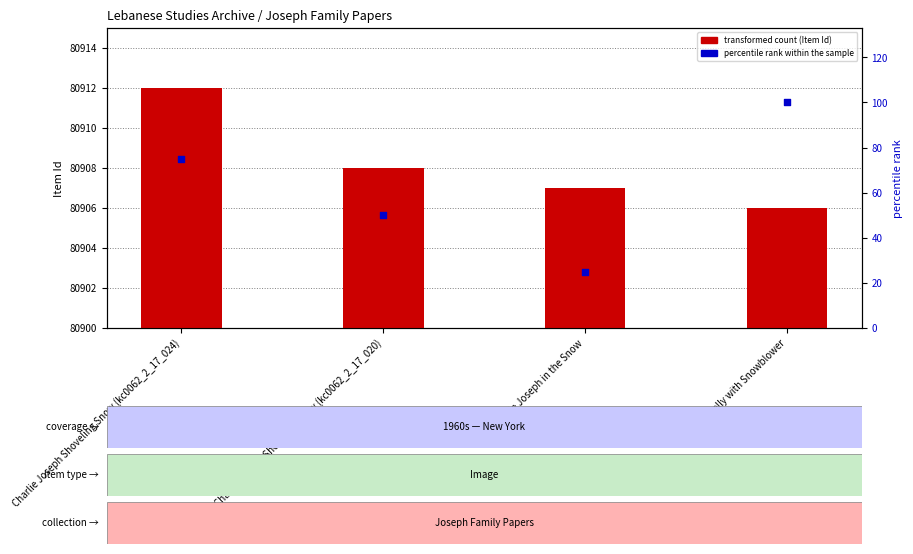

Which series contains the highest Y value?

Item Id (transformed count)